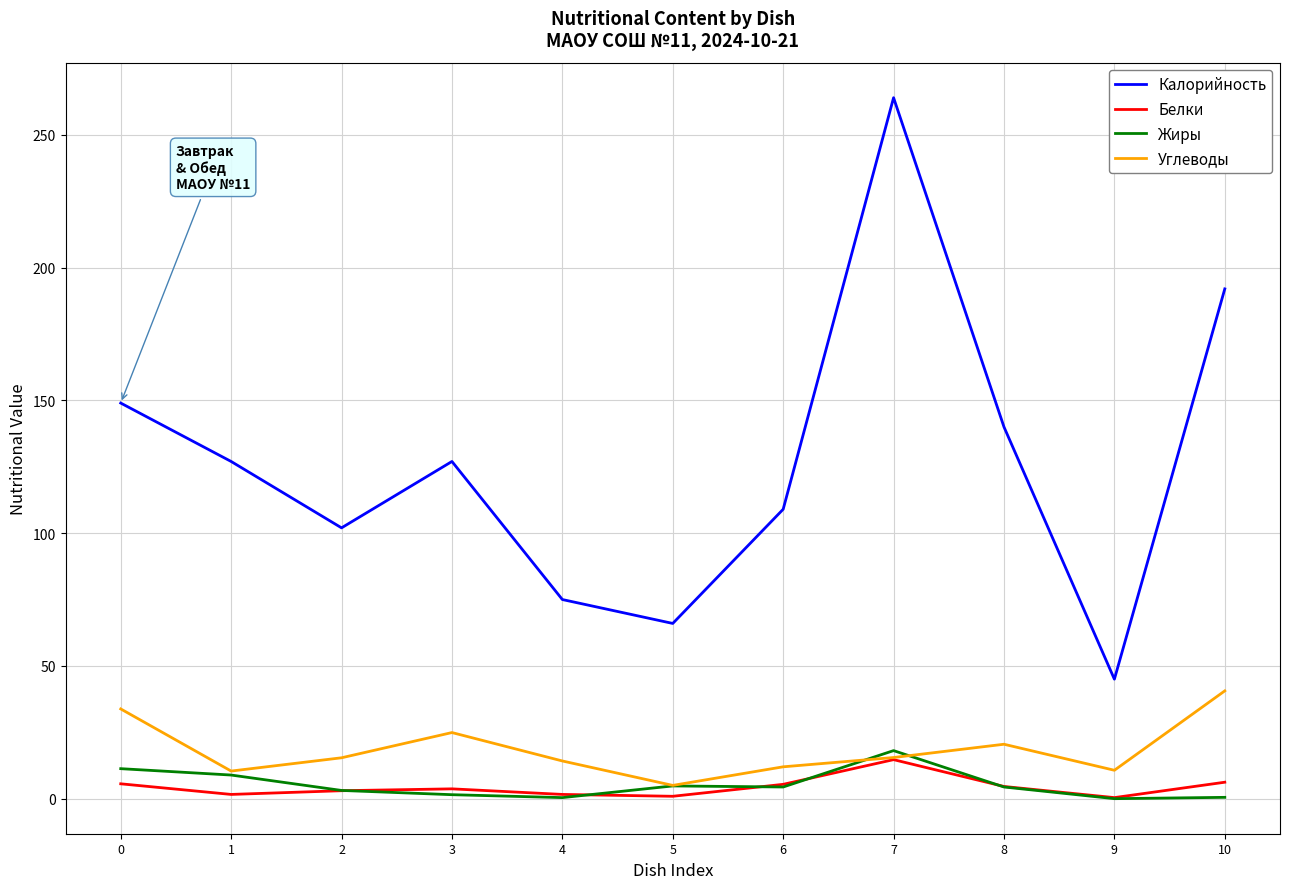

At which label does Белки reach its peak?

7